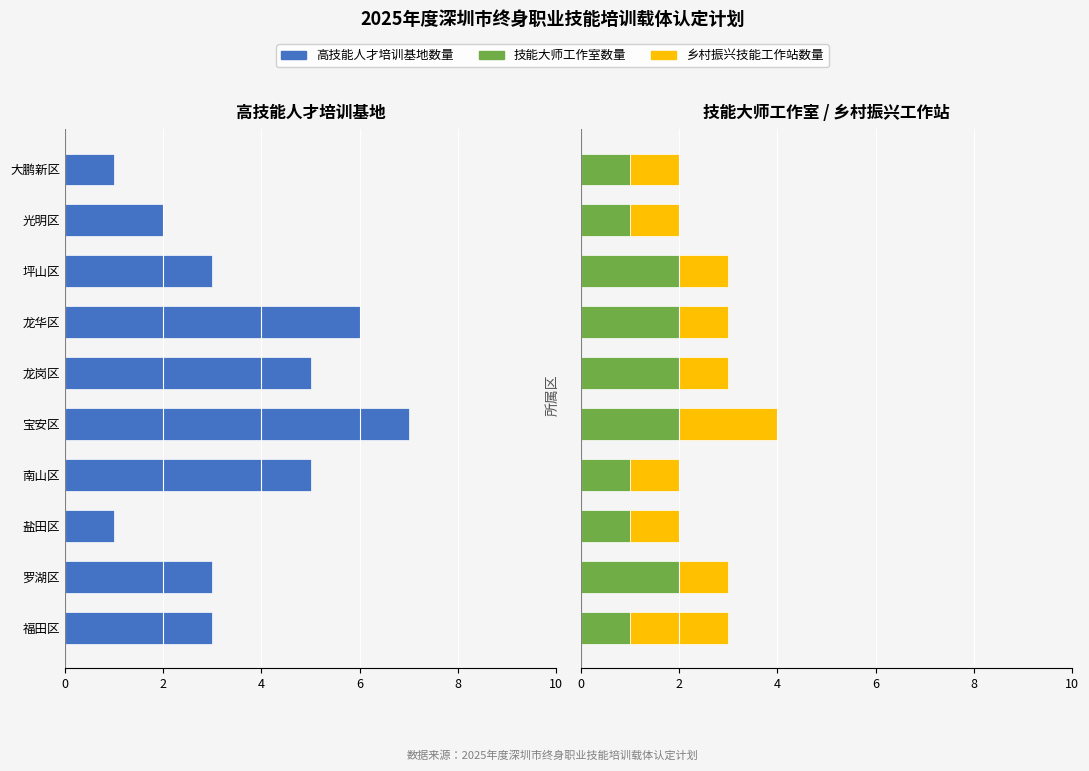

Which series has the largest total across all categories?

技能大师工作室数量